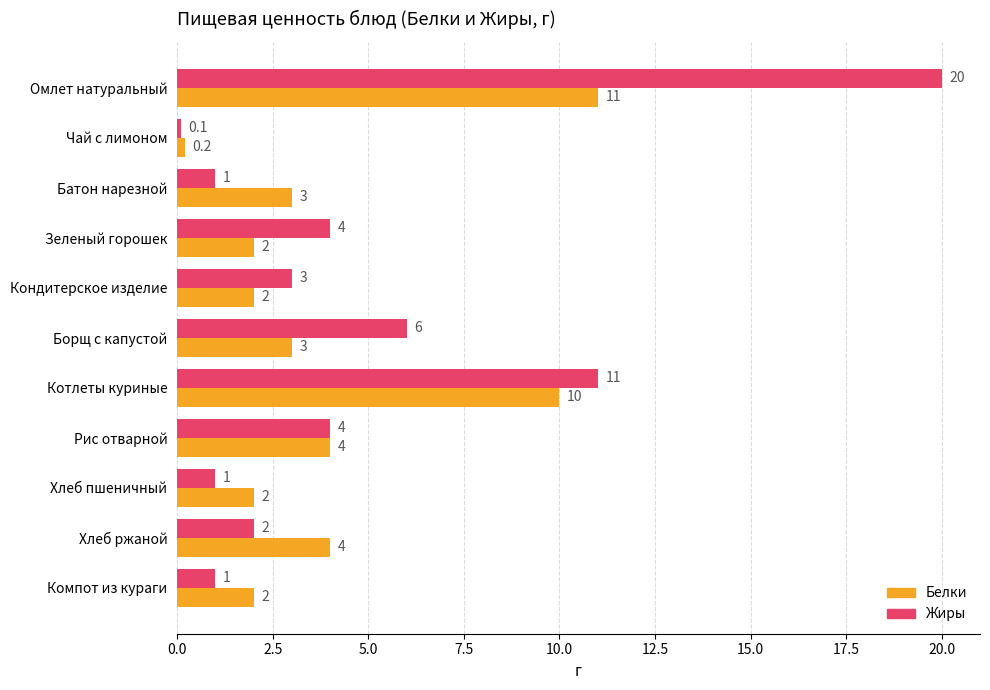

What is the total value across all series at Омлет натуральный?

31.0